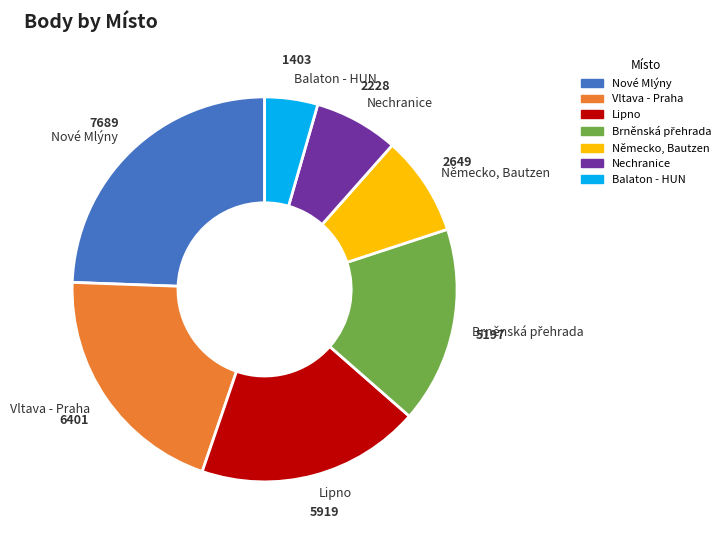

Is Balaton - HUN the majority of the pie?

No